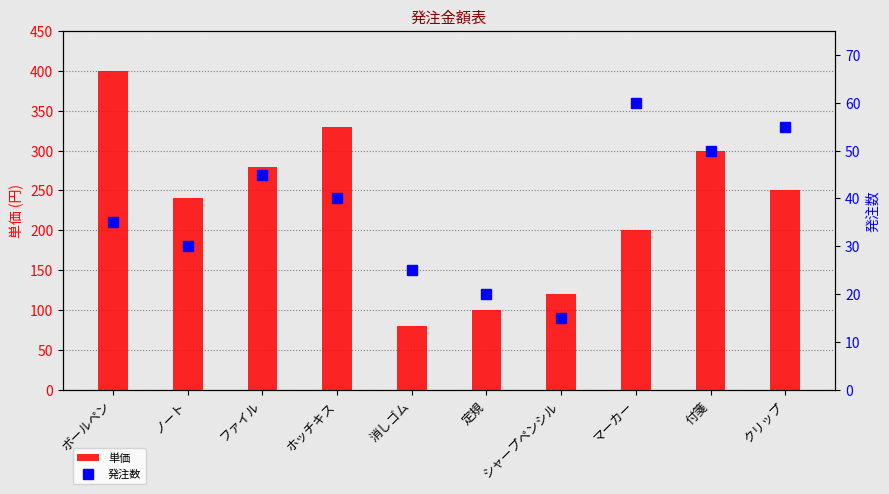

Read the 発注数 value at ファイル, to the nearest 5.

45